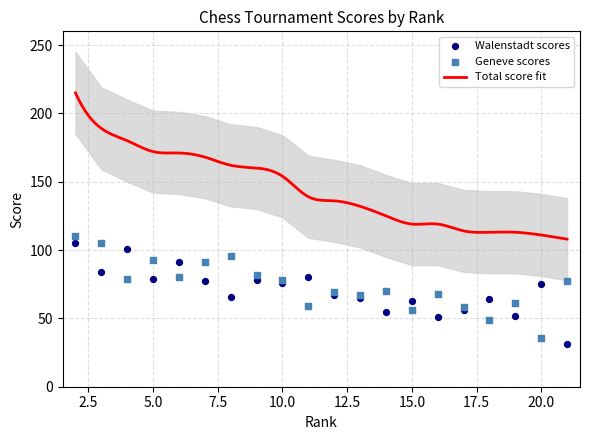

What is the total value across all series at 16?

119